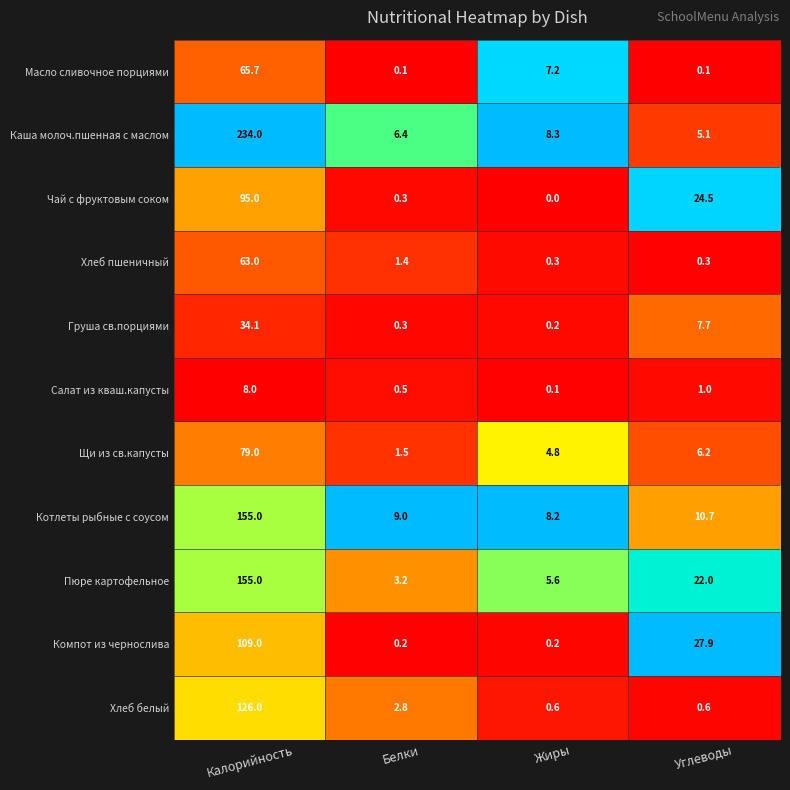

Which series has the widest spread of values?

Каша молоч.пшенная с маслом